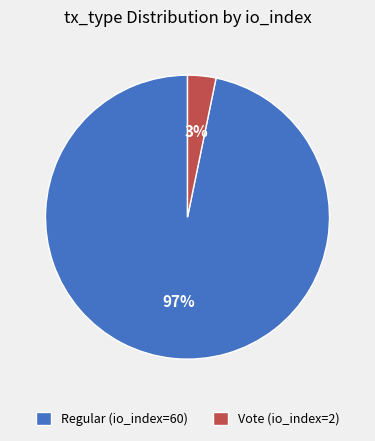

To the nearest percent, what is the difference between the Vote (io_index=2) and Regular (io_index=60) slice percentages?

94%